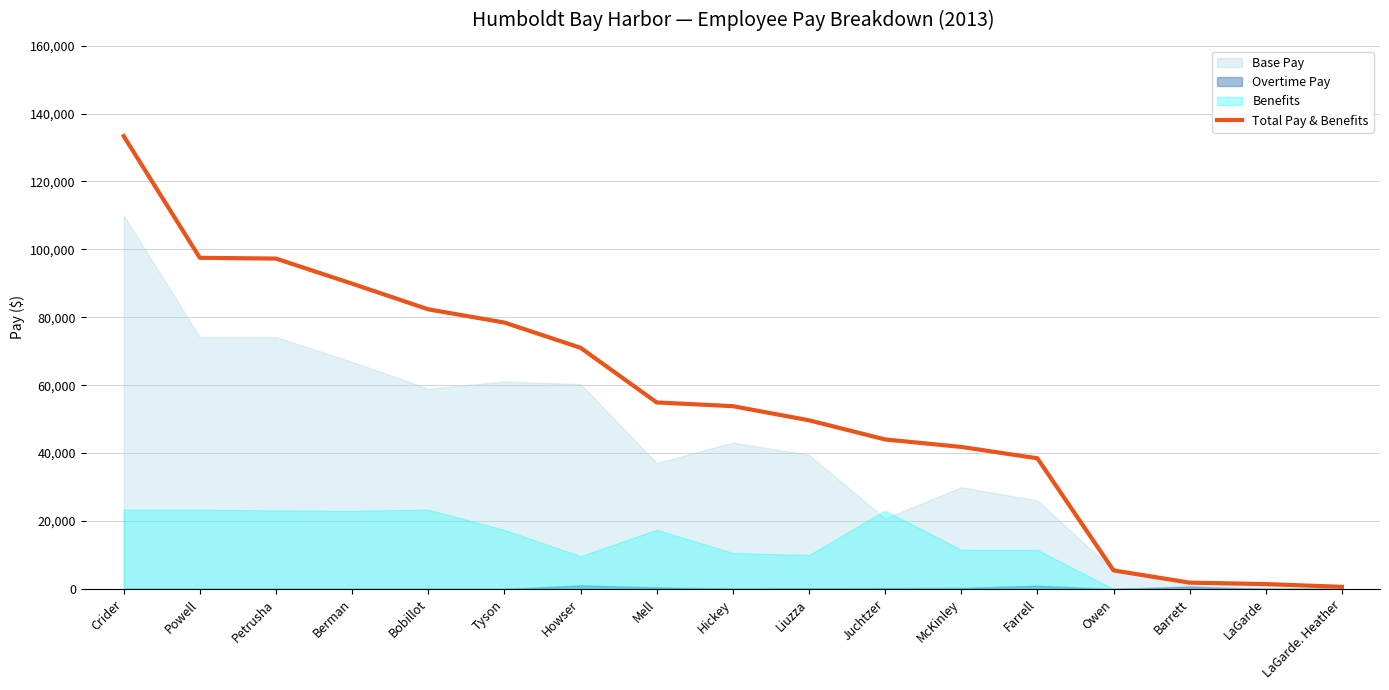

The value at Berman is 147566. True or false?

False